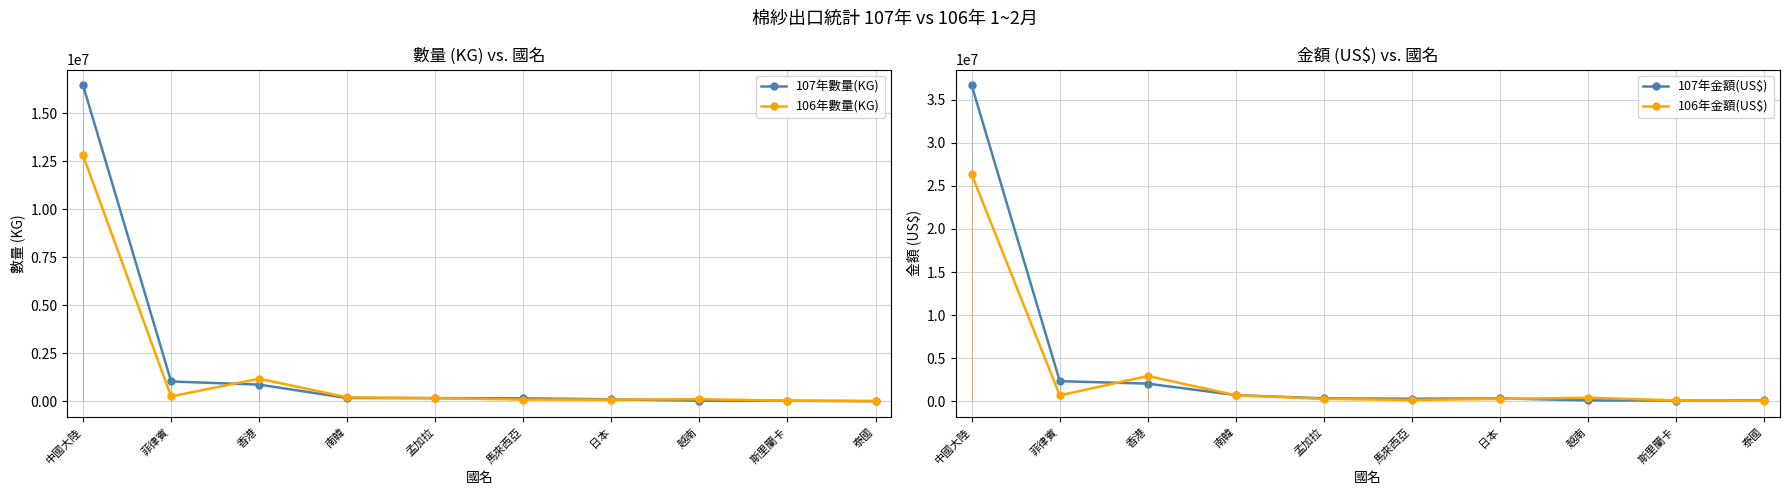

Reading left to right, transcribe all the data shown in this chart.

107年數量(KG): 中國大陸=16442265	菲律賓=1033818	香港=871114	南韓=172448	孟加拉=169753	馬來西亞=157509	日本=107156	越南=35154	斯里蘭卡=29782	泰國=11203
106年數量(KG): 中國大陸=12791076	菲律賓=256549	香港=1178927	南韓=210717	孟加拉=165891	馬來西亞=94575	日本=88098	越南=111950	斯里蘭卡=36061	泰國=9127
107年金額(US$): 中國大陸=36670300	菲律賓=2342700	香港=2055600	南韓=724500	孟加拉=348000	馬來西亞=309700	日本=343700	越南=111600	斯里蘭卡=95300	泰國=110300
106年金額(US$): 中國大陸=26325800	菲律賓=691500	香港=2942400	南韓=710500	孟加拉=284400	馬來西亞=164800	日本=279000	越南=421100	斯里蘭卡=111300	泰國=74600